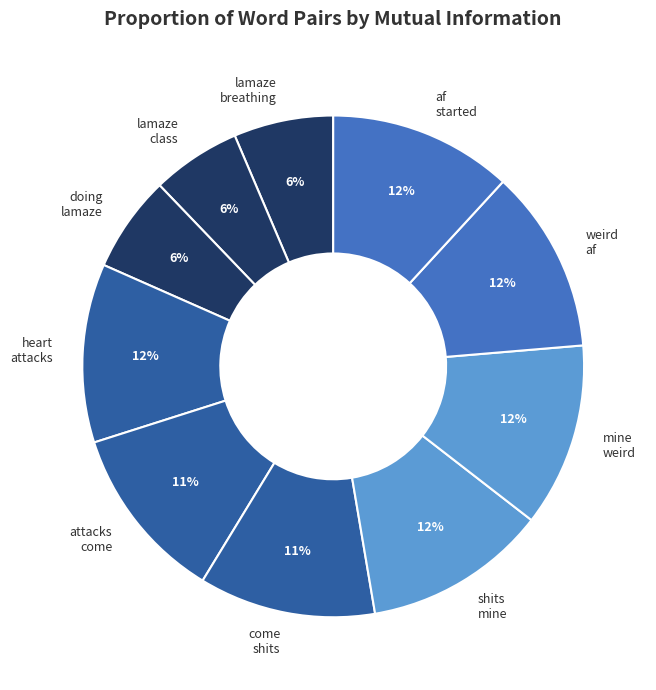

The lamaze breathing slice represents 6% of the pie. True or false?

True